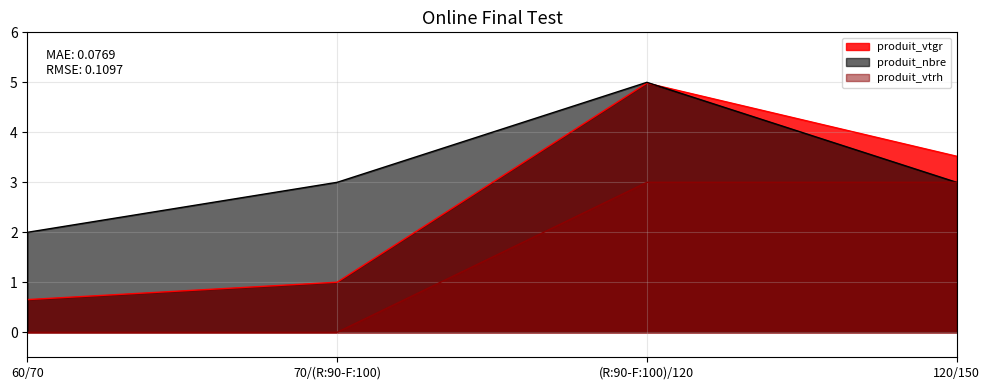

What is the label of the 3rd point from the right?

70/(R:90-F:100)